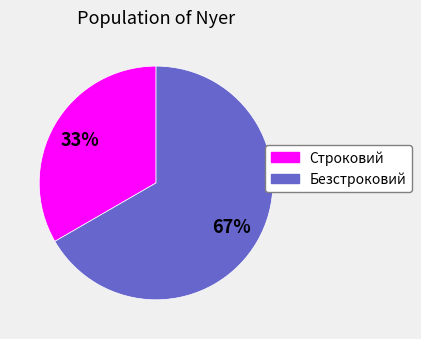

To the nearest percent, what is the combined percentage of Безстроковий and Строковий?

100%